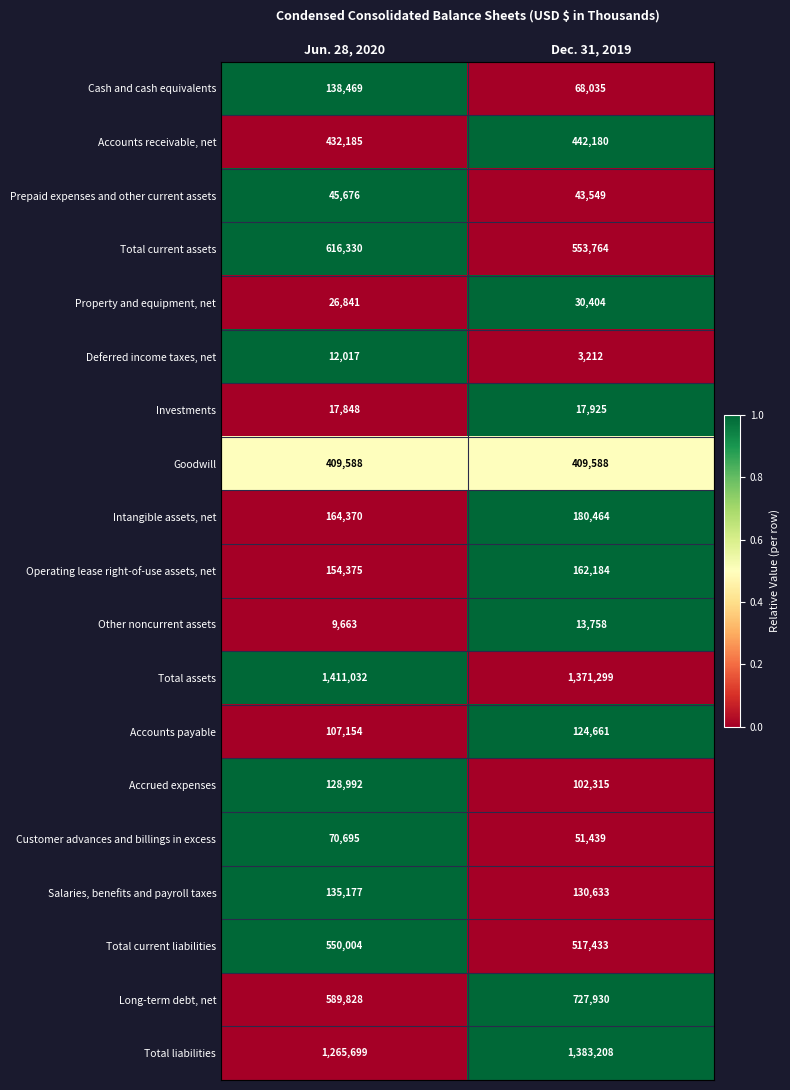

Which category has the lowest value across all series?

Dec. 31, 2019